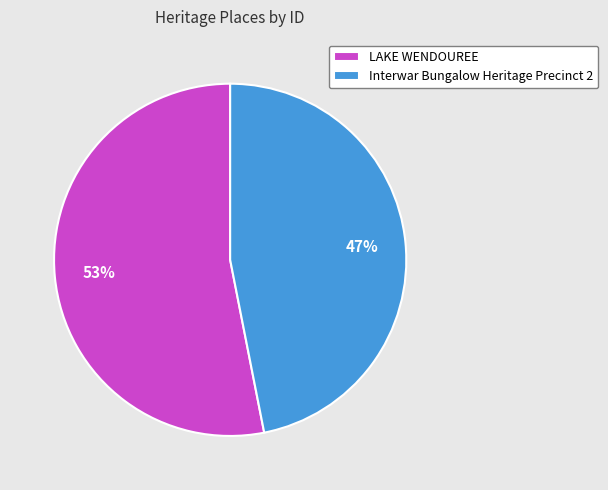

What is the majority slice?

LAKE WENDOUREE